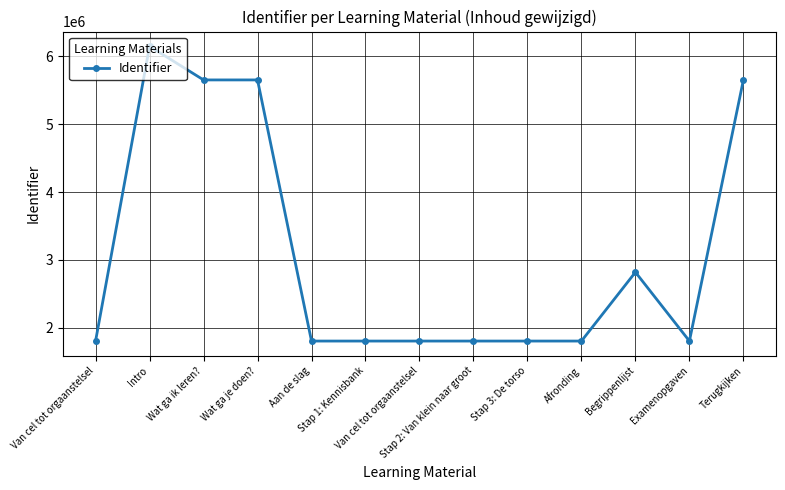

List the labels in order of value, smallest first.

Van cel tot orgaanstelsel, Stap 1: Kennisbank, Van cel tot orgaanstelsel, Aan de slag, Stap 2: Van klein naar groot, Stap 3: De torso, Afronding, Examenopgaven, Begrippenlijst, Wat ga ik leren?, Wat ga je doen?, Terugkijken, Intro